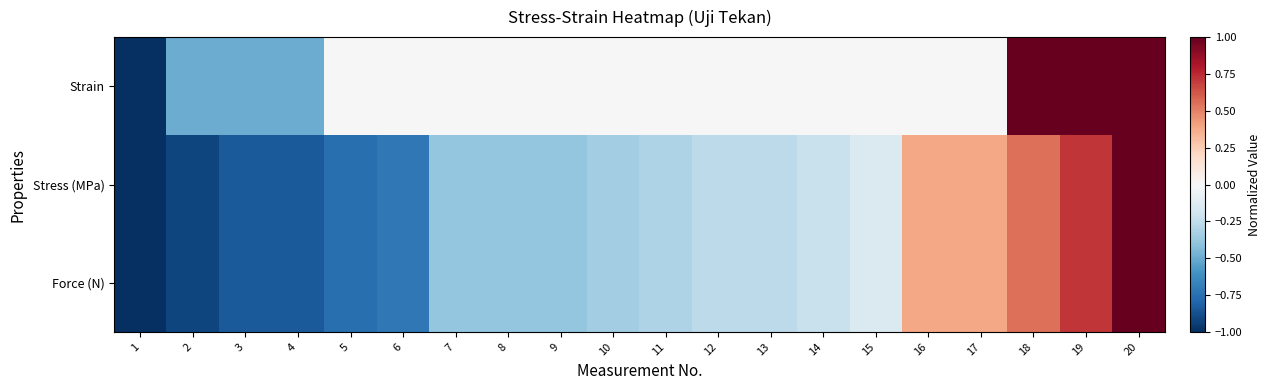

Reading right to left, transcribe all the data shown in this chart.

Strain: 20=1.0	19=1.0	18=1.0	17=0.0	16=0.0	15=0.0	14=0.0	13=0.0	12=0.0	11=0.0	10=0.0	9=0.0	8=0.0	7=0.0	6=0.0	5=0.0	4=-0.5	3=-0.5	2=-0.5	1=-1.0
Stress (MPa): 20=1.0	19=0.7	18=0.6	17=0.4	16=0.4	15=-0.1	14=-0.2	13=-0.3	12=-0.3	11=-0.3	10=-0.3	9=-0.4	8=-0.4	7=-0.4	6=-0.7	5=-0.8	4=-0.8	3=-0.8	2=-0.9	1=-1.0
Force (N): 20=1.0	19=0.7	18=0.6	17=0.4	16=0.4	15=-0.1	14=-0.2	13=-0.3	12=-0.3	11=-0.3	10=-0.3	9=-0.4	8=-0.4	7=-0.4	6=-0.7	5=-0.8	4=-0.8	3=-0.8	2=-0.9	1=-1.0